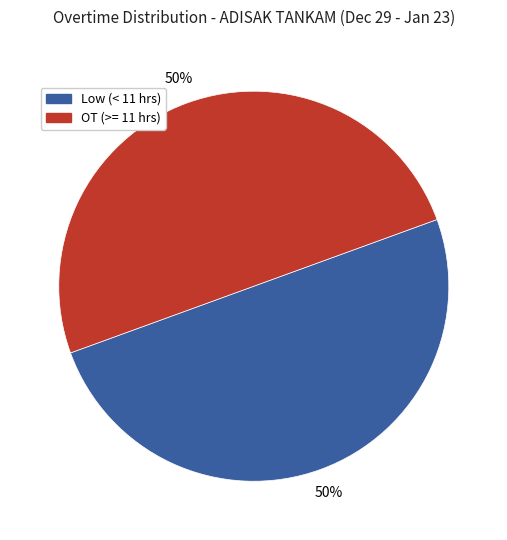

To the nearest percent, what is the average slice percentage?

50%